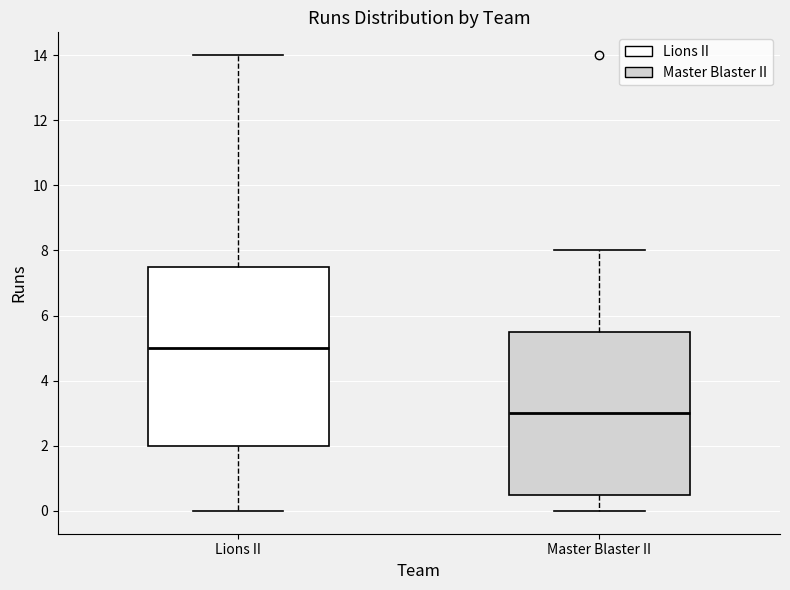

Comparing the boxes themselves (not the whiskers), which one is the tallest?

Lions II